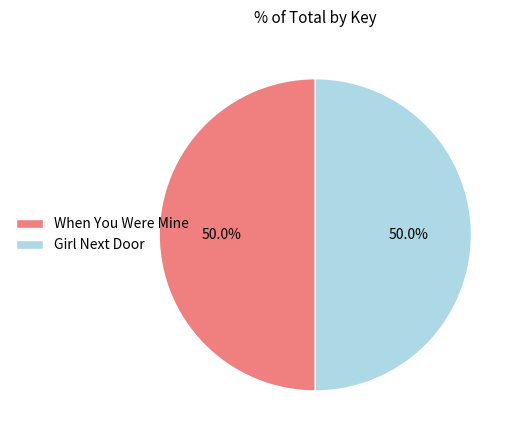

Count the number of slices in the pie.

2